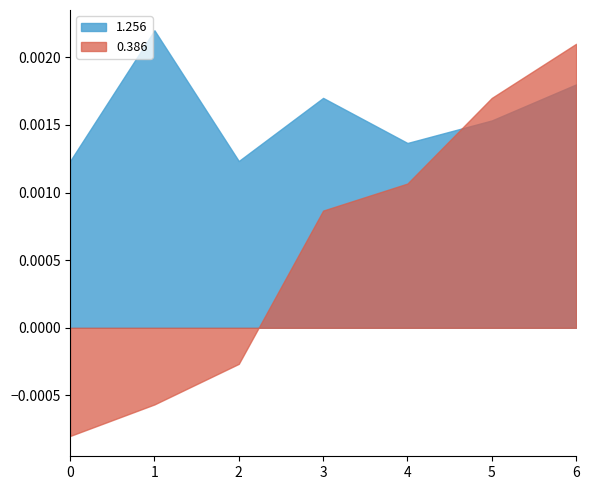

What are all the series names shown in the legend?

1.256, 0.386